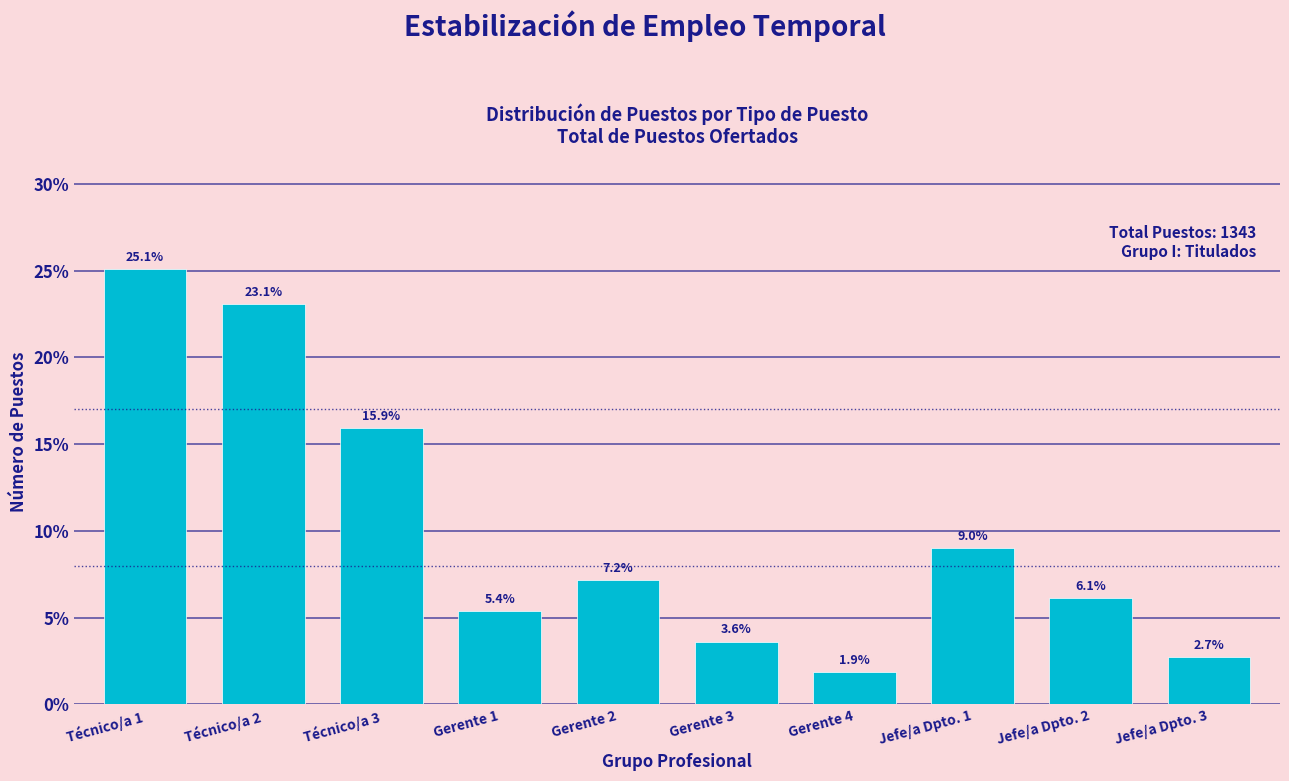

Reading left to right, list all the values displayed in this chart.

Técnico/a 1=25.1	Técnico/a 2=23.1	Técnico/a 3=15.9	Gerente 1=5.4	Gerente 2=7.2	Gerente 3=3.6	Gerente 4=1.9	Jefe/a Dpto. 1=9.0	Jefe/a Dpto. 2=6.1	Jefe/a Dpto. 3=2.7